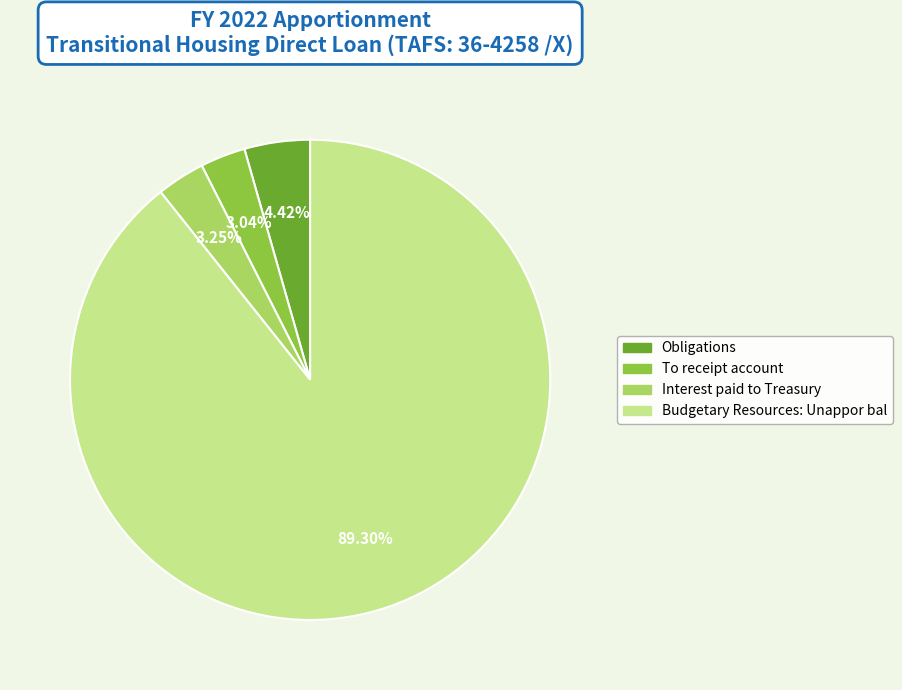

To the nearest percent, what percentage of the pie is Budgetary Resources: Unappor bal?

89%